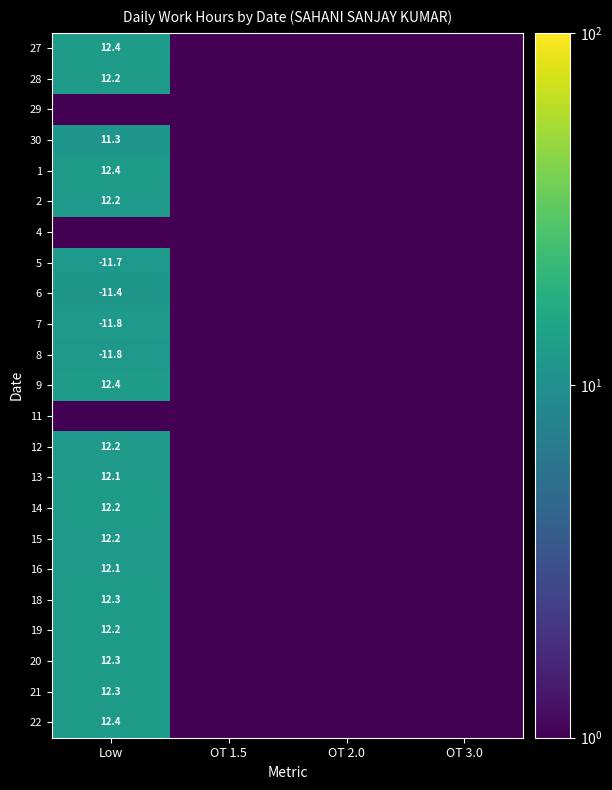

At which category does the chart reach its peak across all series?

Low